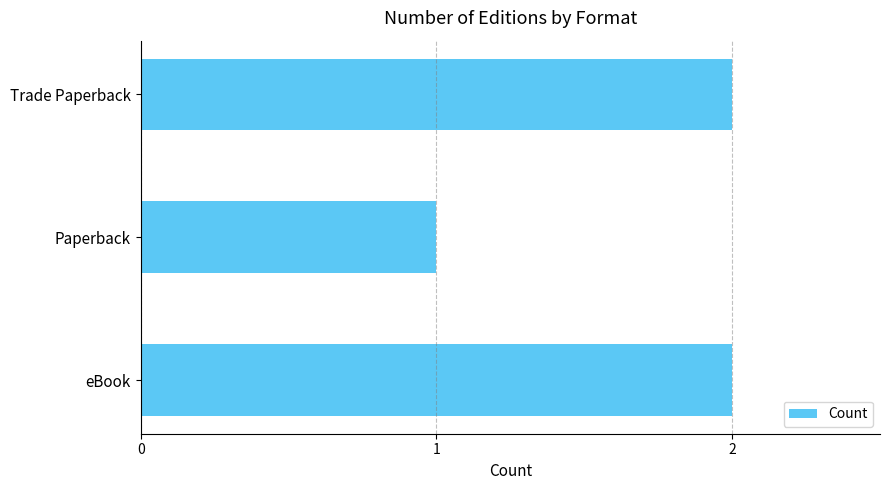

True or false: the data shows 2 at eBook.

True